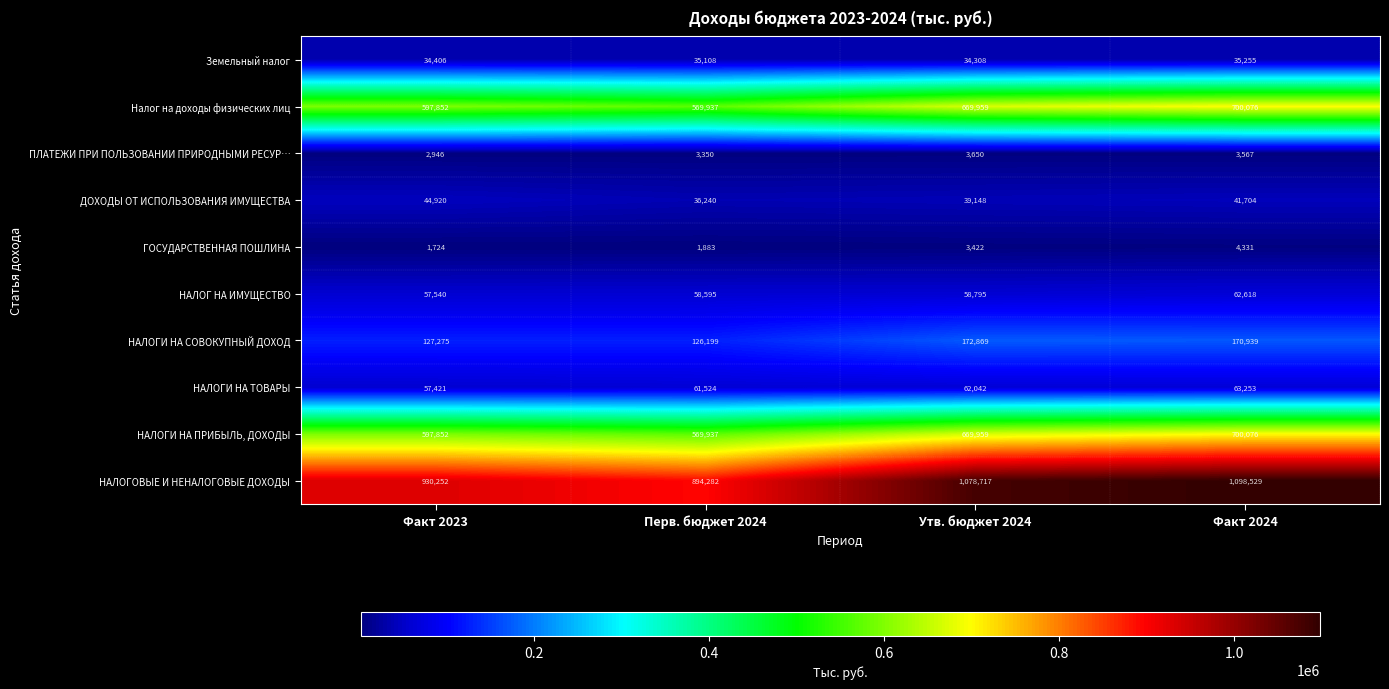

At how many categories does at least one series exceed 98007?

4